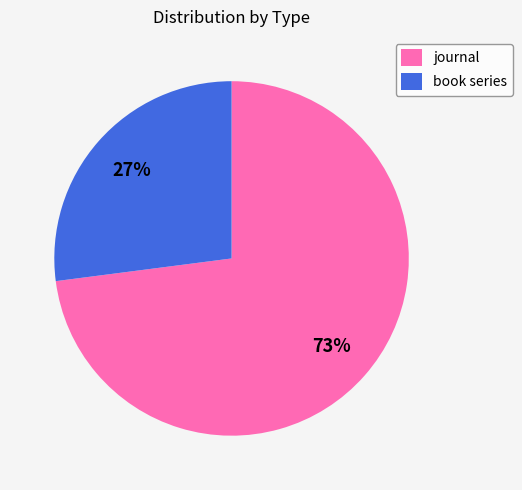

Which slice represents more than half of the pie?

journal